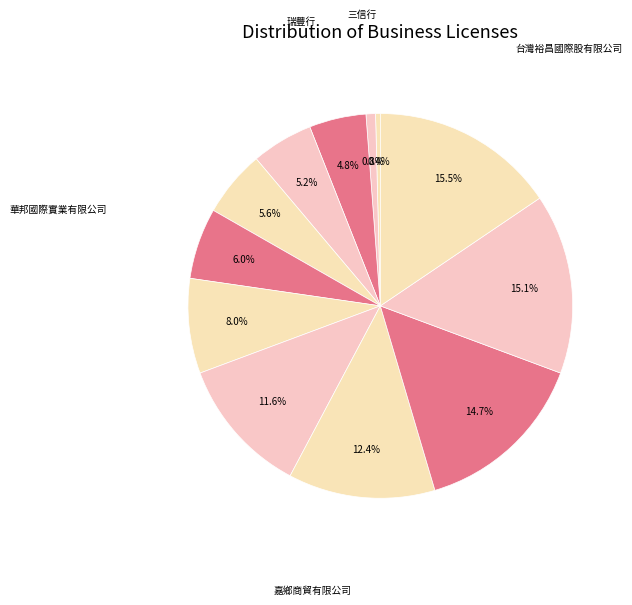

What is the largest slice in the pie chart?

台灣裕昌國際股有限公司